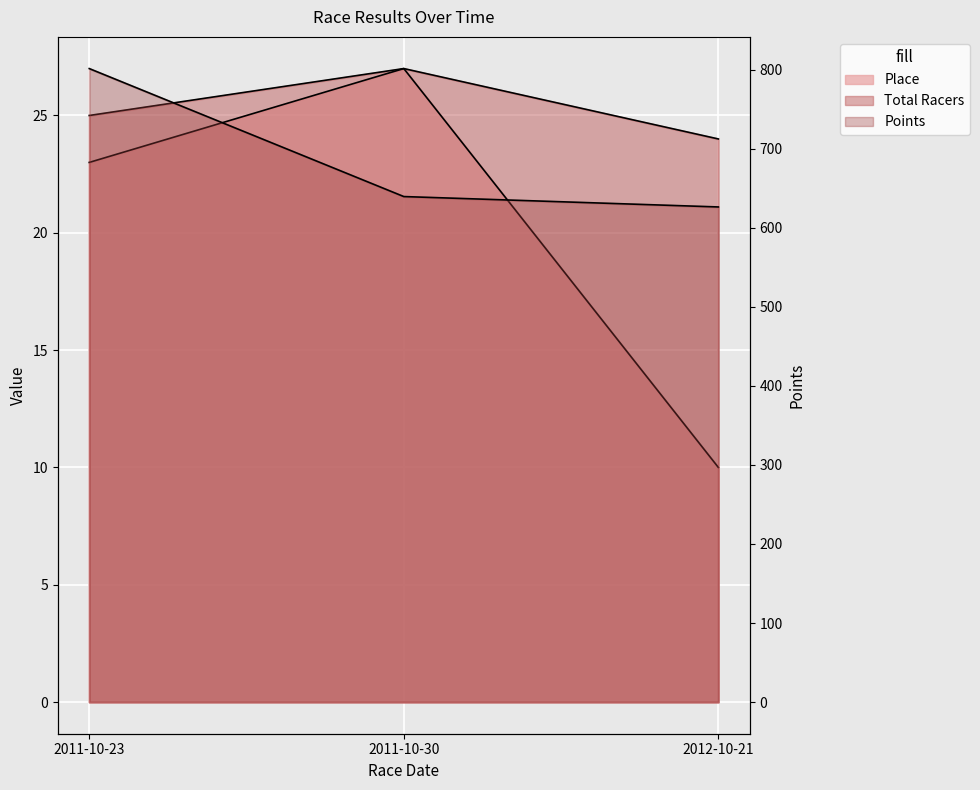

What is the smallest value displayed?

10.0